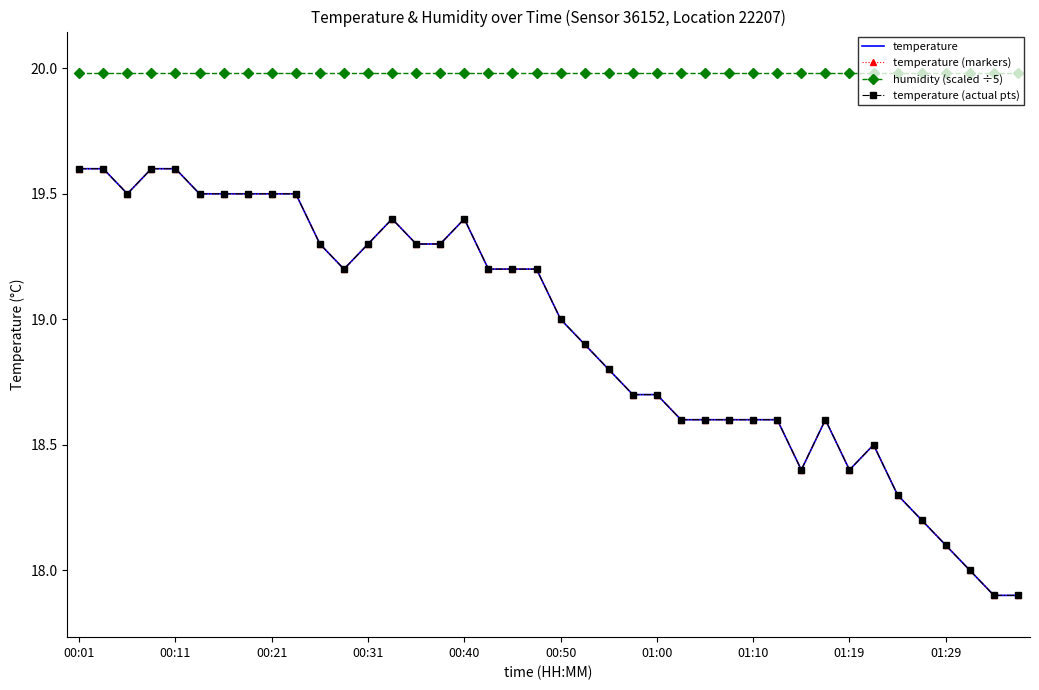

Where does the temperature (markers) series first go above 19?

00:01